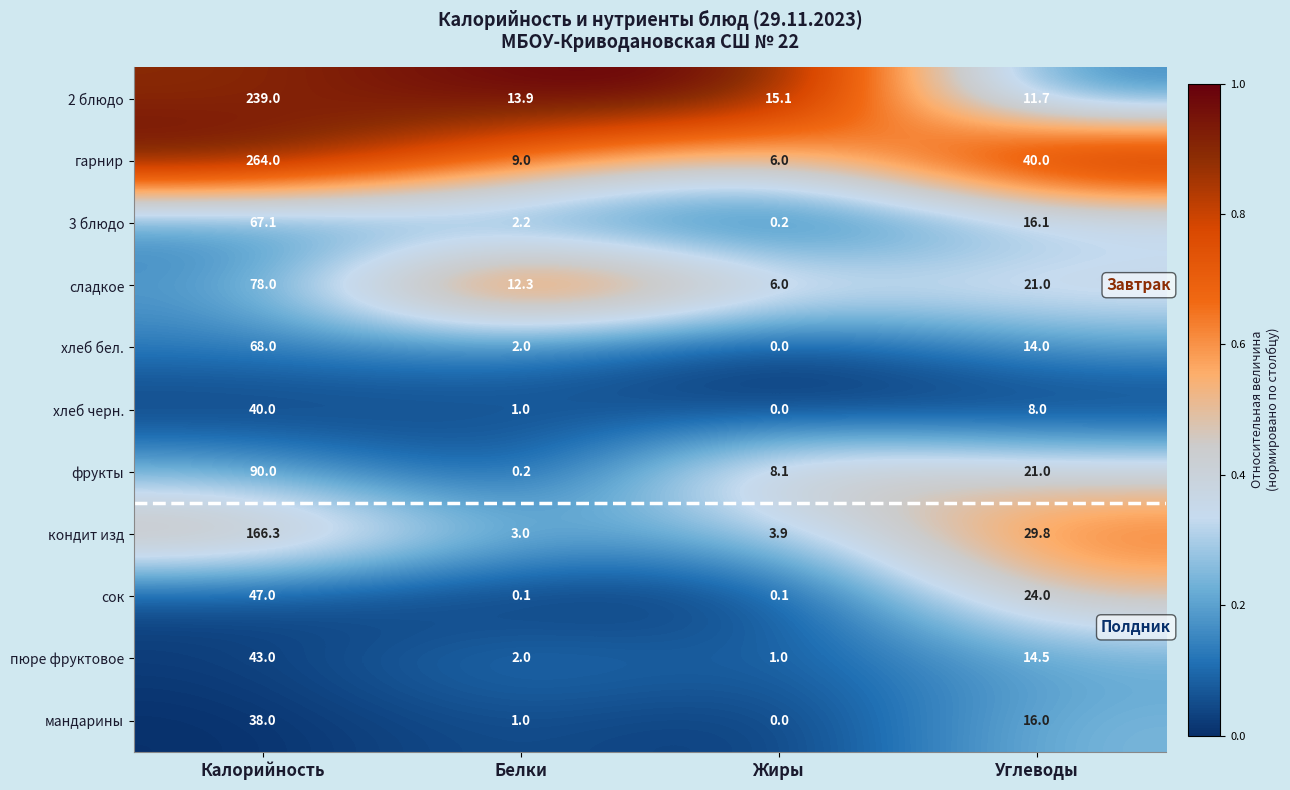

Rank the series by their maximum value, from highest to lowest.

гарнир, 2 блюдо, кондит изд, фрукты, сладкое, хлеб бел., 3 блюдо, сок, пюре фруктовое, хлеб черн., мандарины